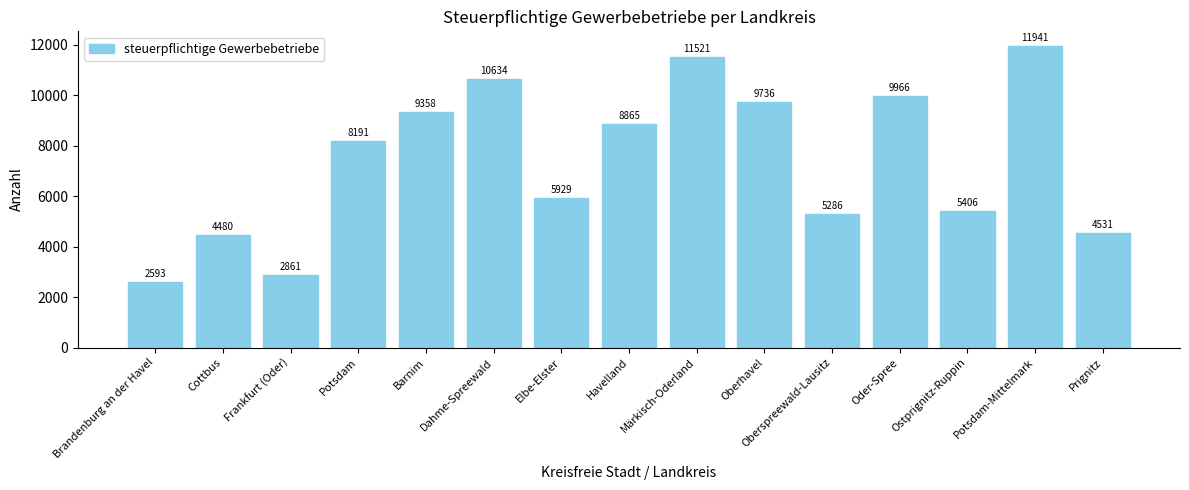

What is the difference between the values at Elbe-Elster and Cottbus?

1449